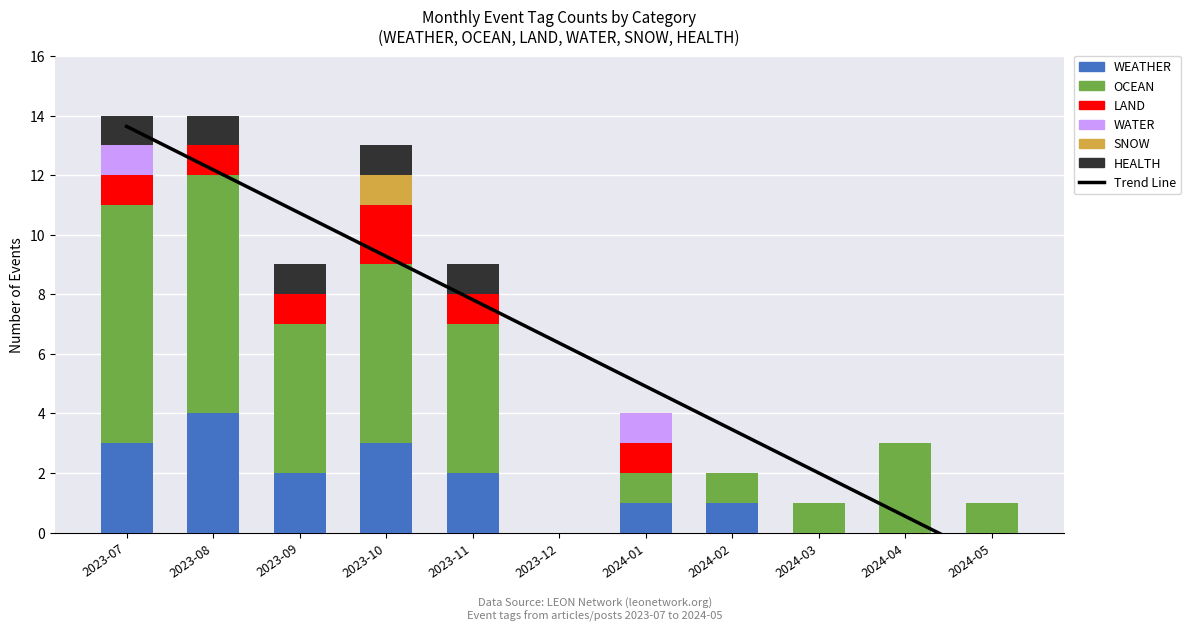

Reading left to right, what are all the values shown in this chart?

WEATHER: 3	4	2	3	2	0	1	1	0	0	0
OCEAN: 8	8	5	6	5	0	1	1	1	3	1
LAND: 1	1	1	2	1	0	1	0	0	0	0
WATER: 1	0	0	0	0	0	1	0	0	0	0
SNOW: 0	0	0	1	0	0	0	0	0	0	0
HEALTH: 1	1	1	1	1	0	0	0	0	0	0